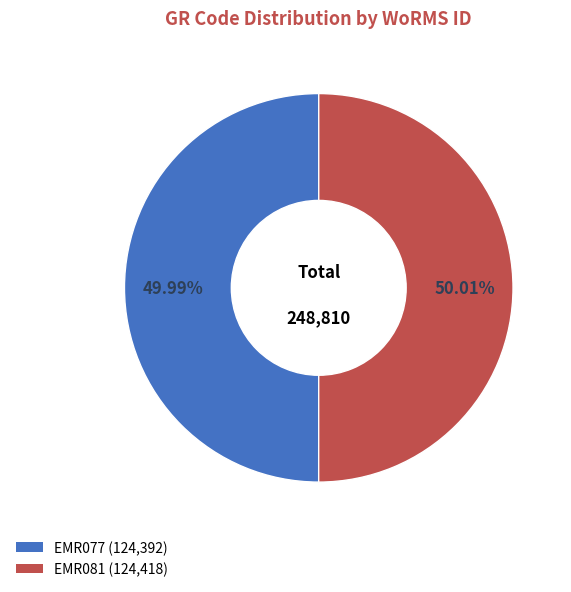

Does any single category account for the majority?

Yes